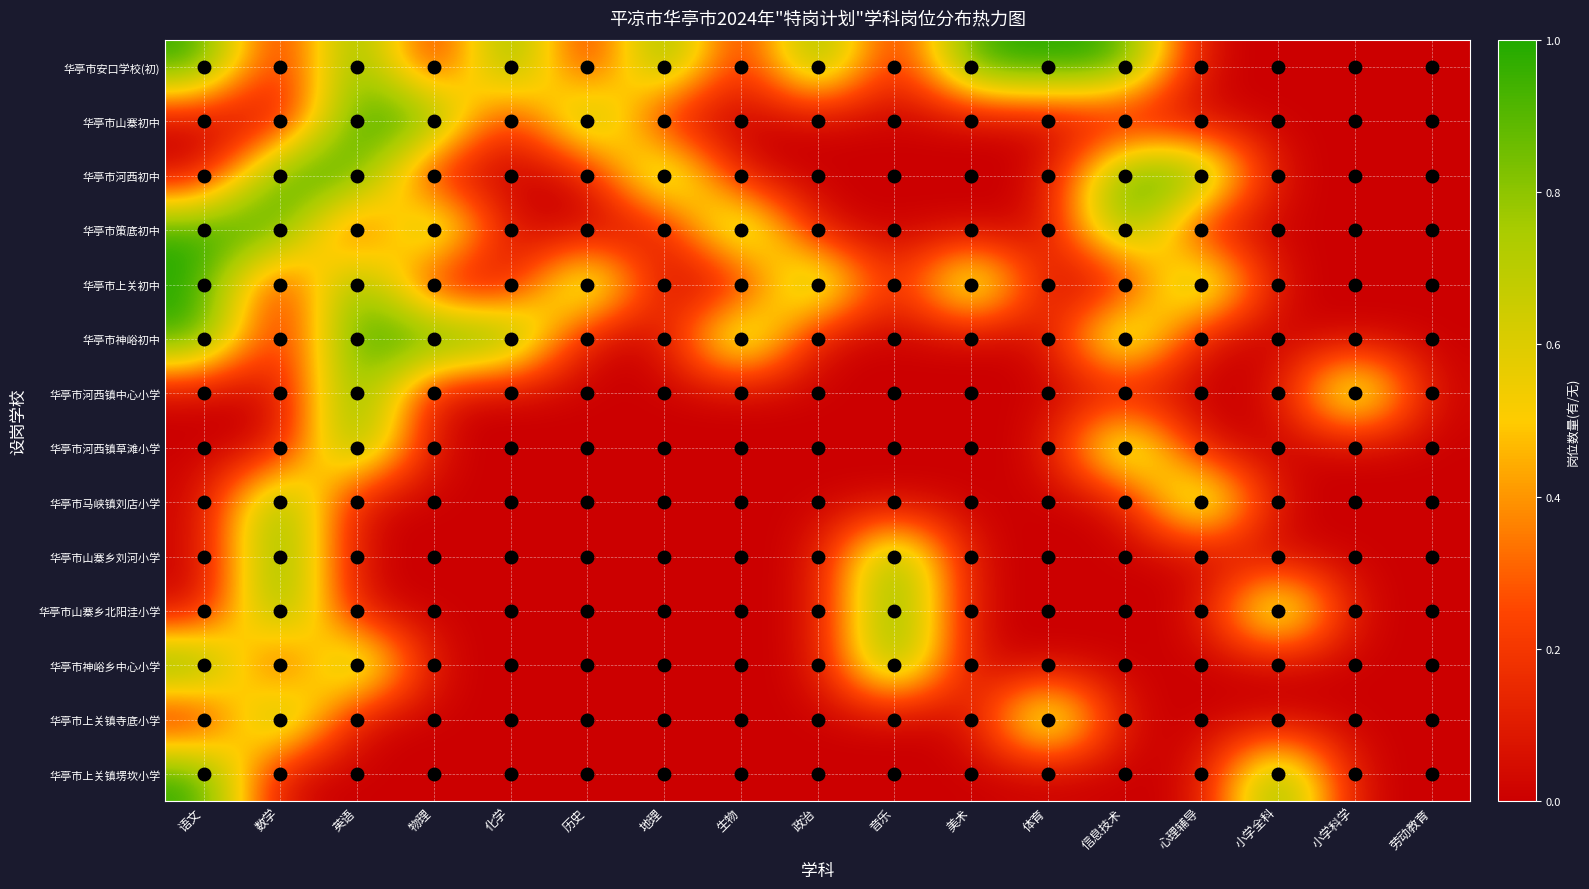

Which category has the highest value across all series?

语文